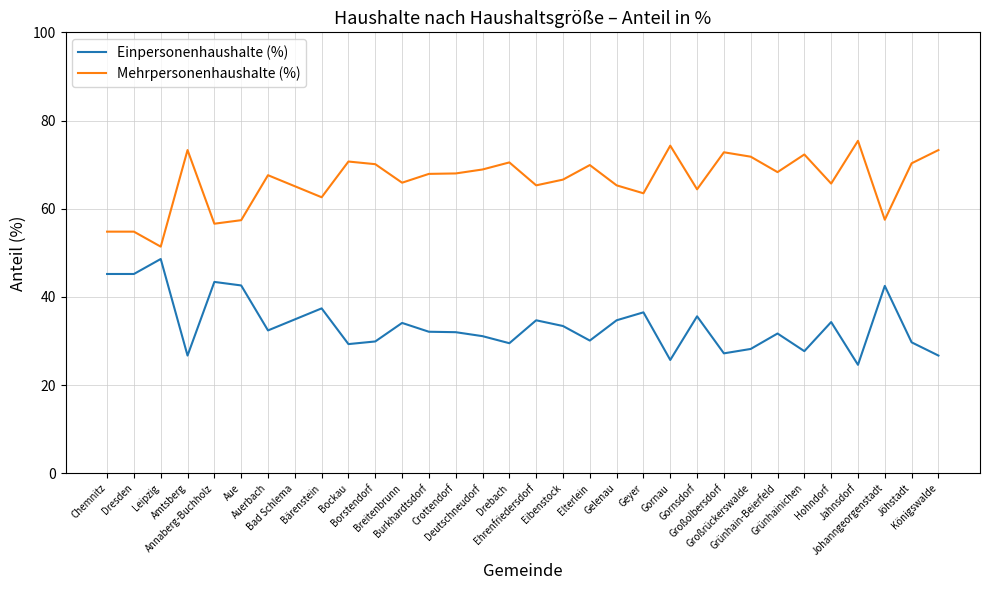

Is it true that Mehrpersonenhaushalte (%) equals 98.2 at Elterlein?

False